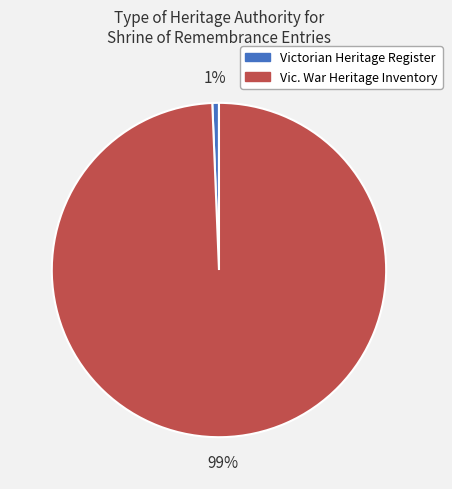

Does any single category account for the majority?

Yes